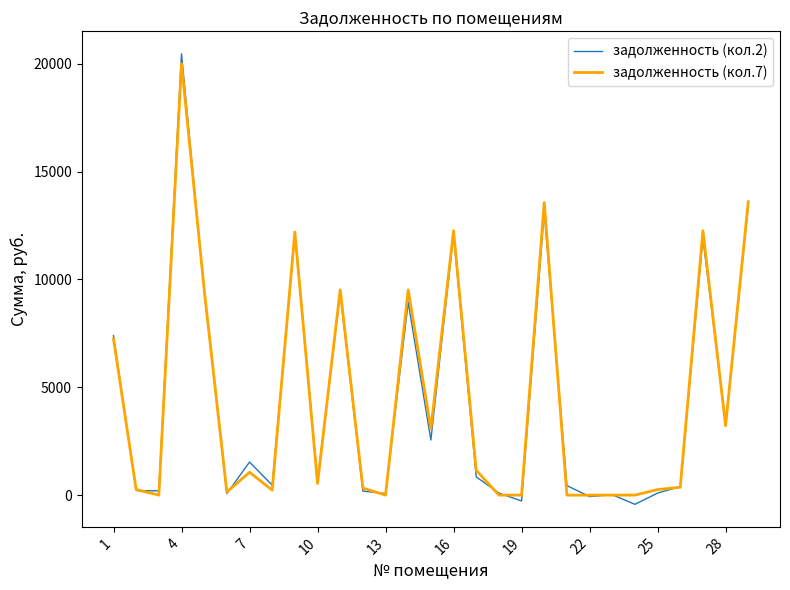

Which series has the widest spread of values?

задолженность (кол.2)